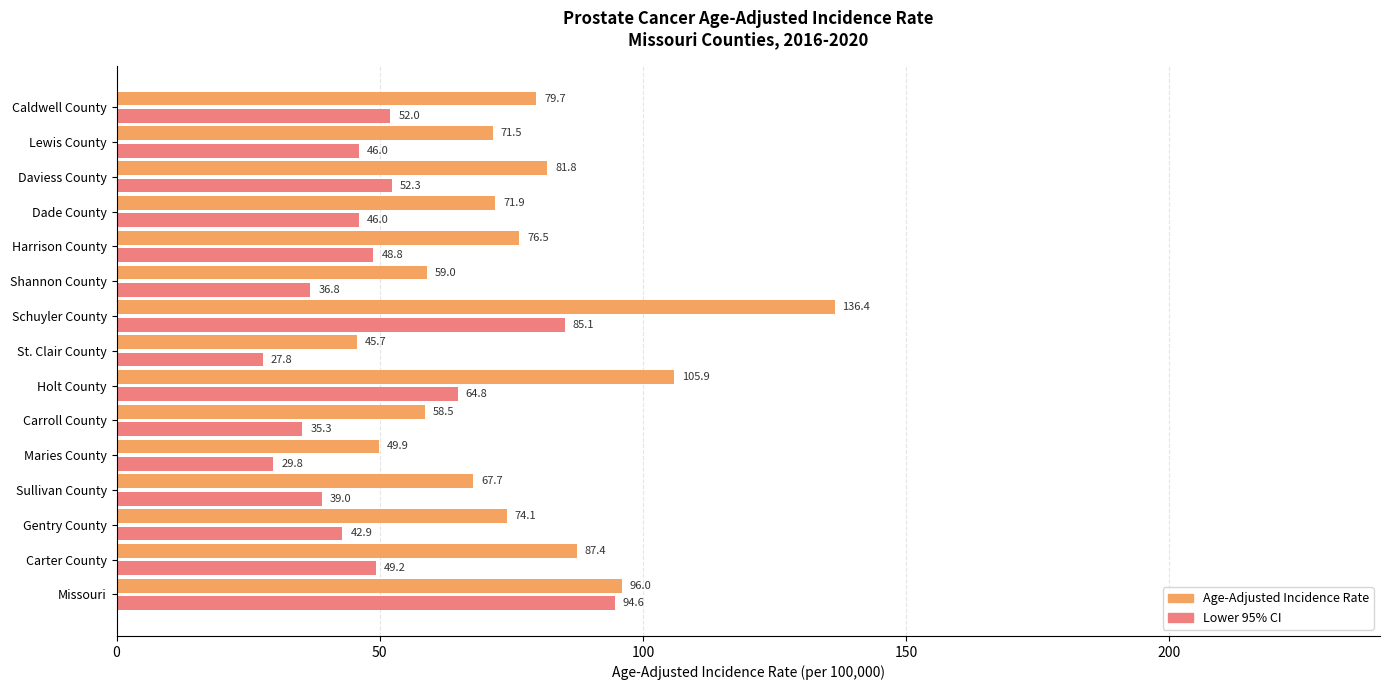

What is the average value of the Age-Adjusted Incidence Rate series?

77.5